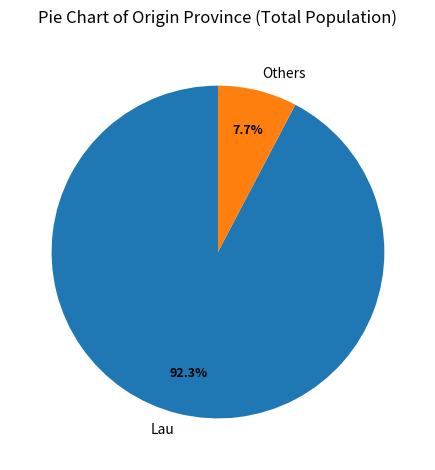

What portion of the pie excludes Lau?

7.7%